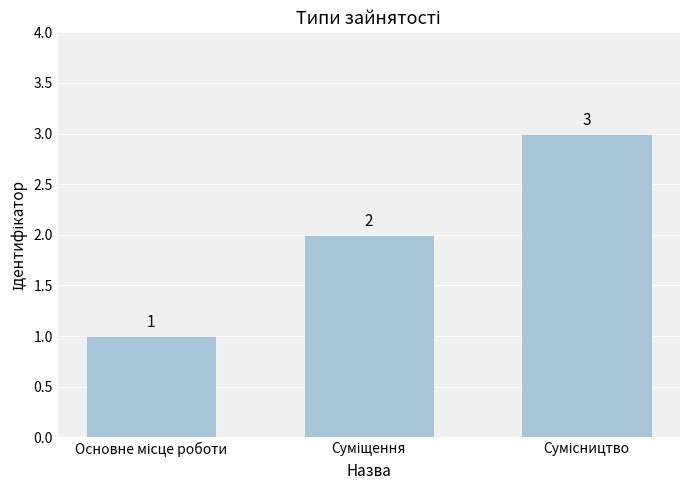

What is the difference between the maximum and minimum values?

2